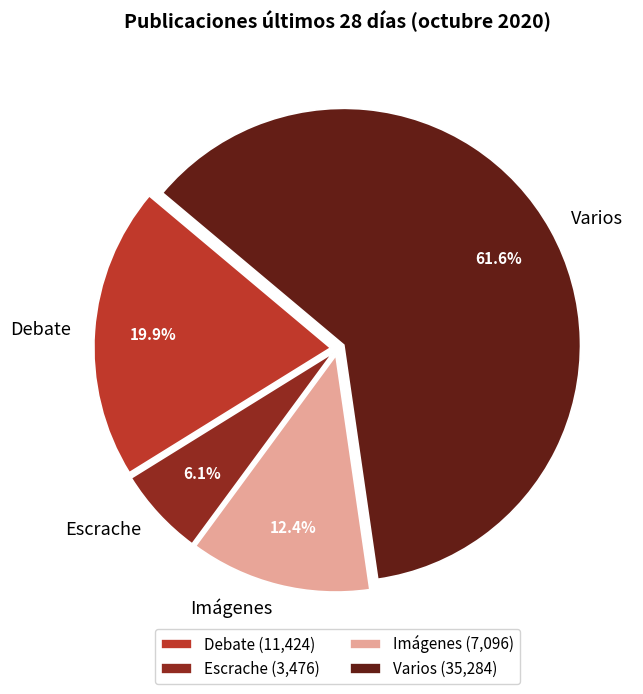

What is the ratio of the value at Imágenes to the value at Debate?

0.6